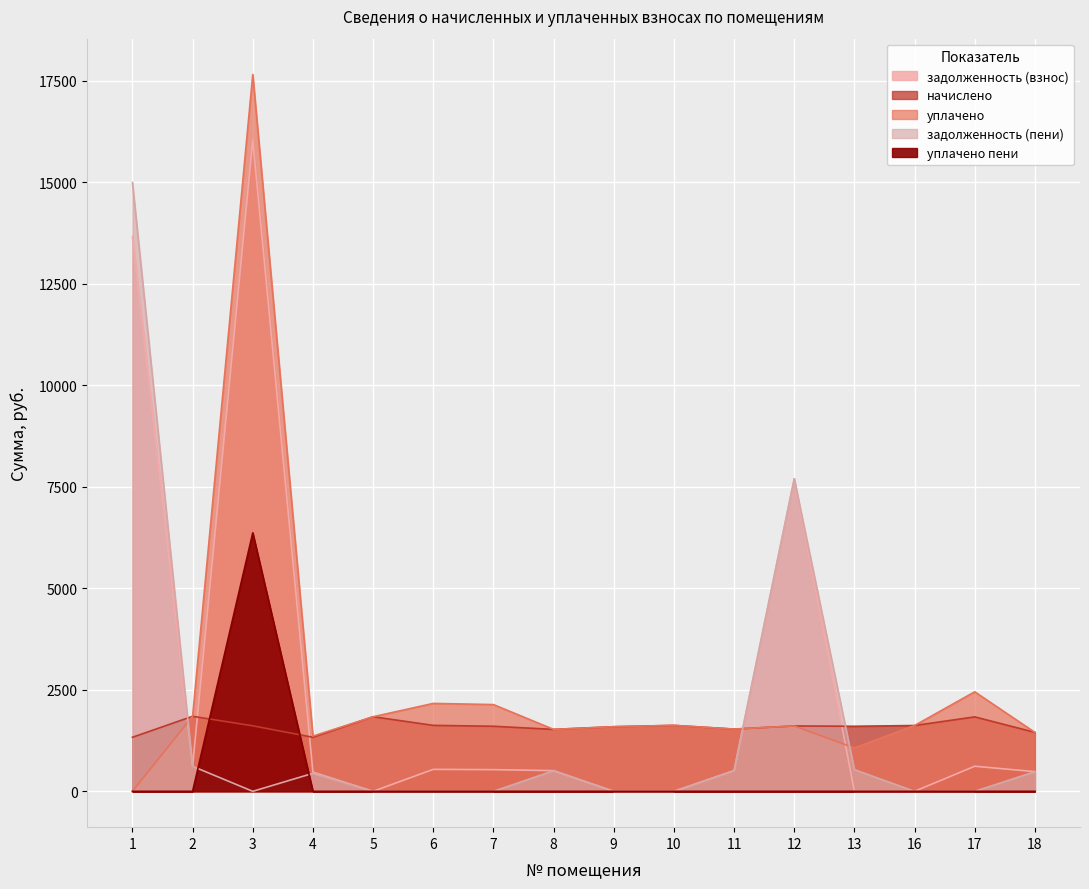

What is the sum of the уплачено values at 11 and 2?

3380.1